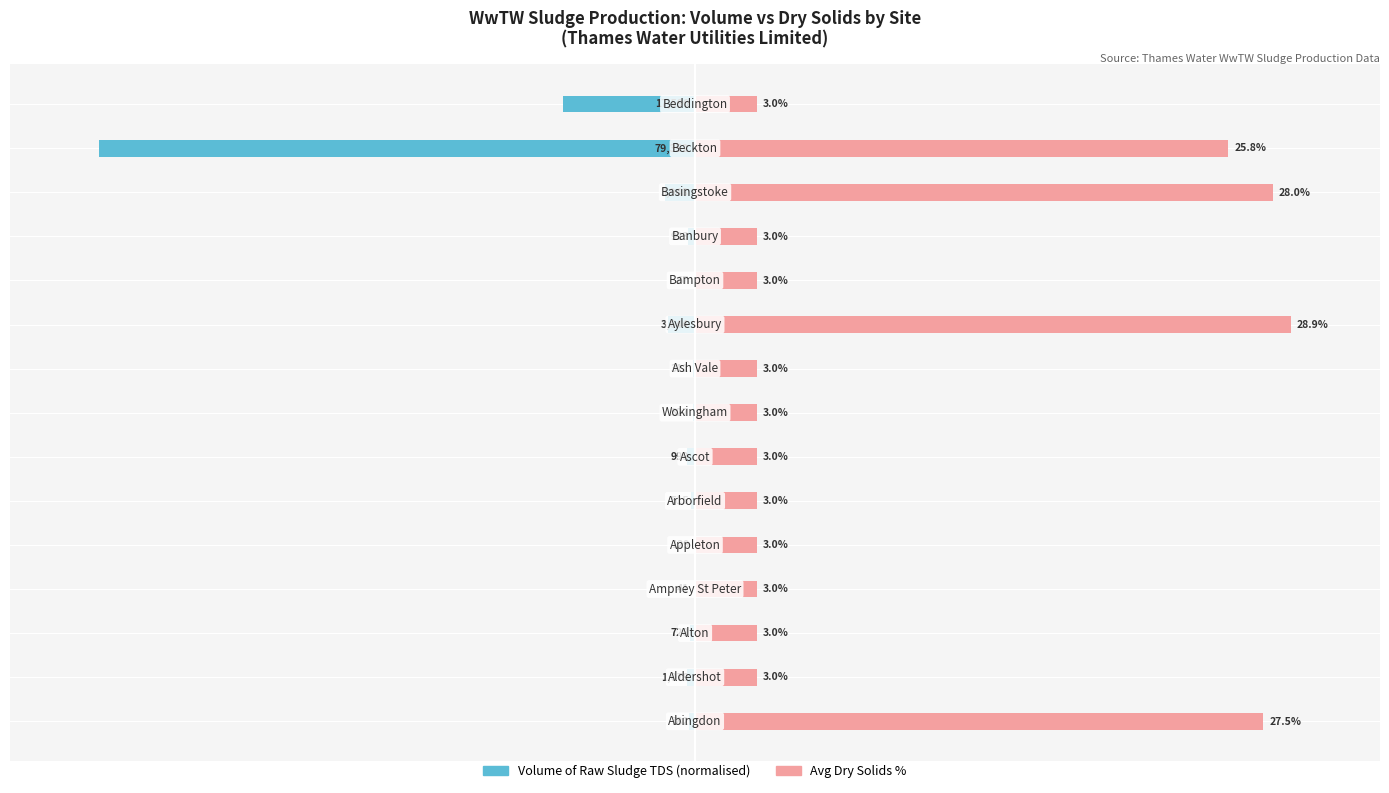

At 5, list the series in order from largest to smallest.

Avg Dry Solids %, Volume of Raw Sludge (TDS)